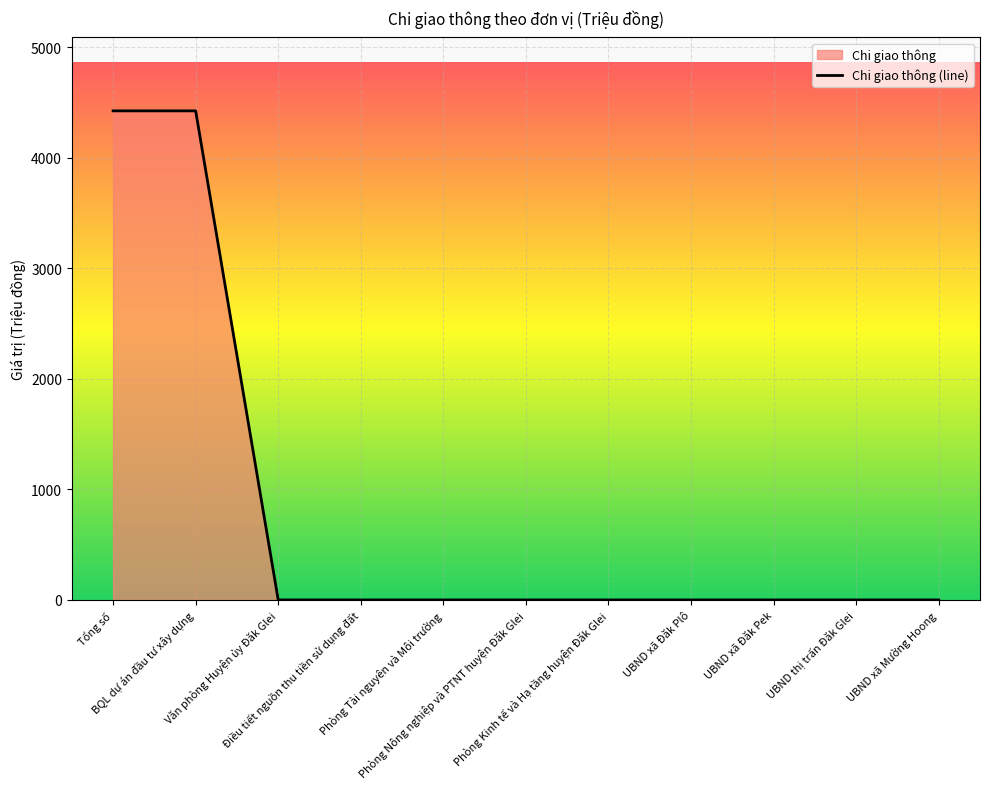

What is the label of the 1st point from the right?

UBND xã Mường Hoong